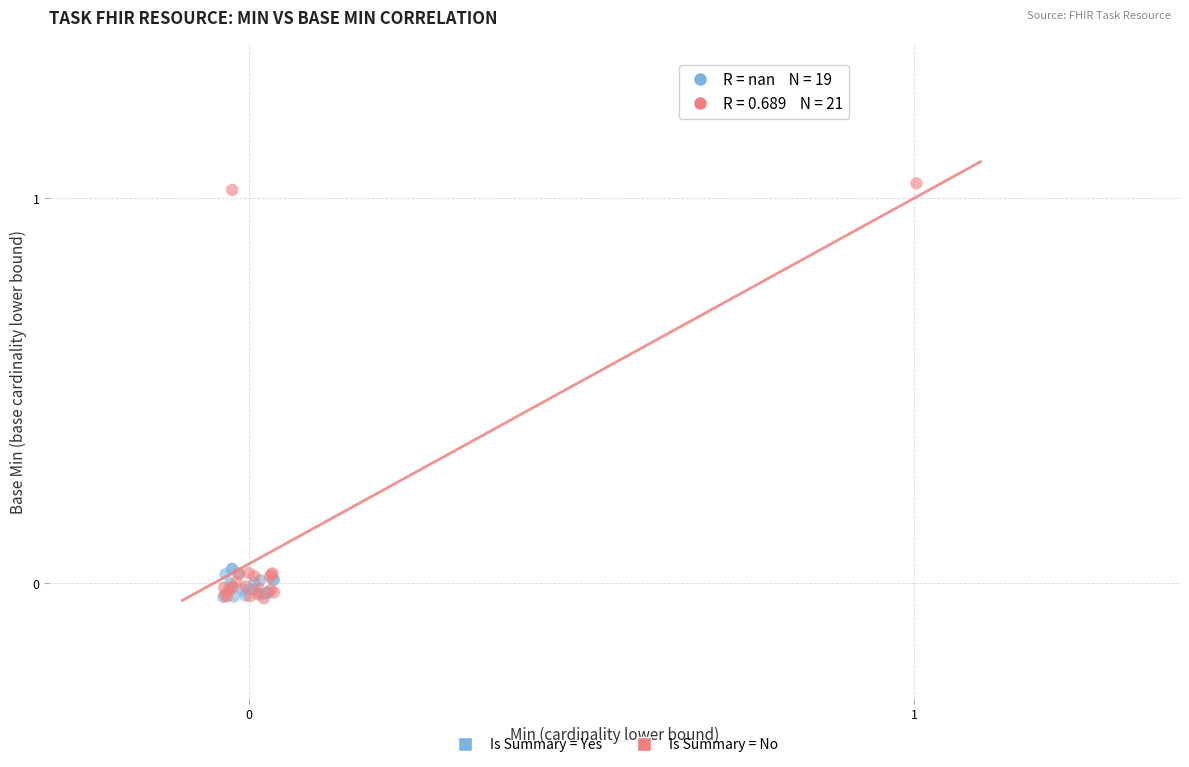

What are all the series names shown in the legend?

Is Summary = Yes, Is Summary = No